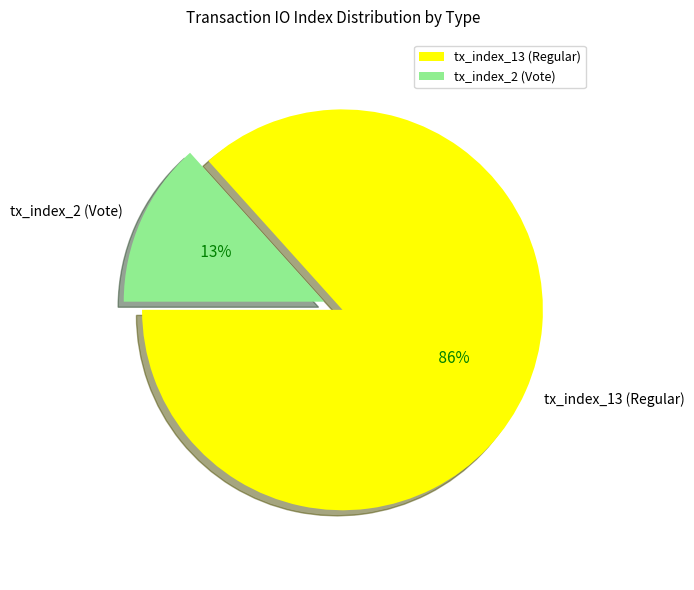

To the nearest percent, what portion does tx_index_13 (Regular) represent?

87%